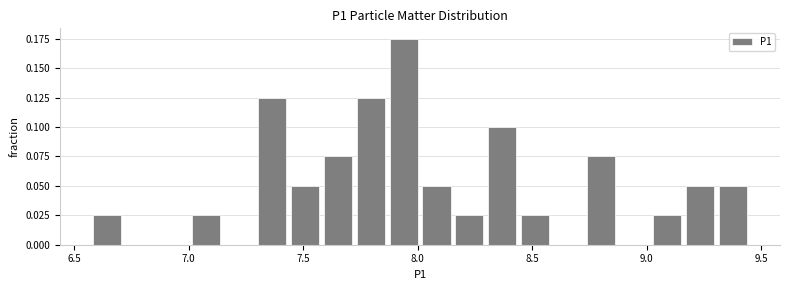

Around what value on the x-axis is the tallest bar? Give the approximate position of its centre, as read against the axis.

7.95